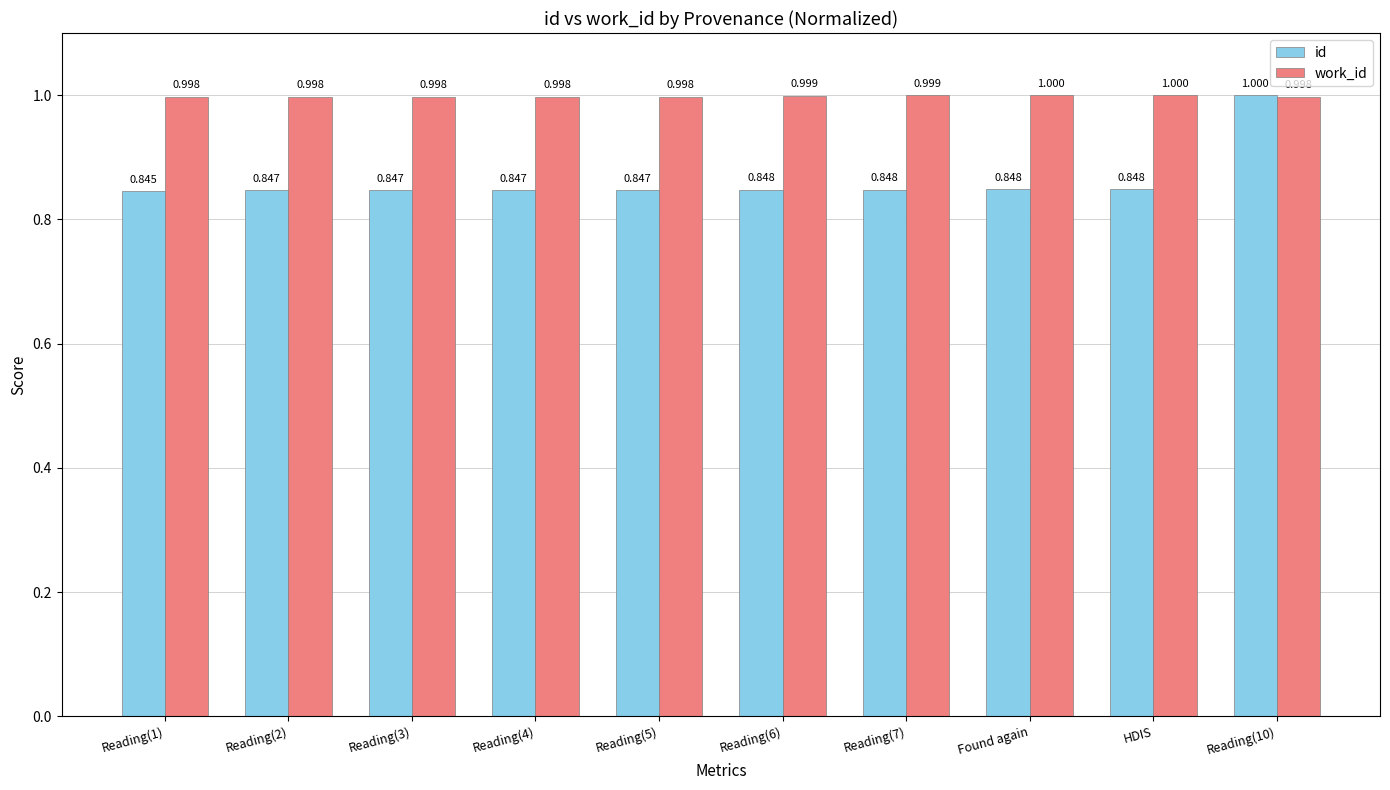

Rank the series at Reading(2) from highest to lowest value.

work_id, id